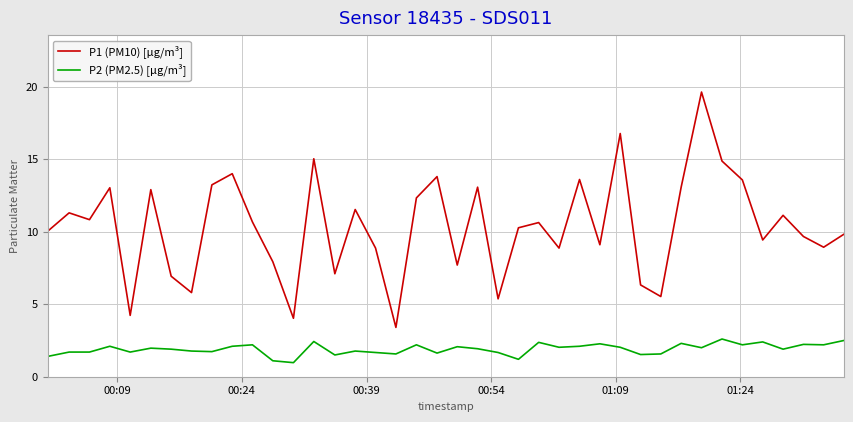

True or false: P1 (PM10) [µg/m³] and P2 (PM2.5) [µg/m³] cross at least once.

False